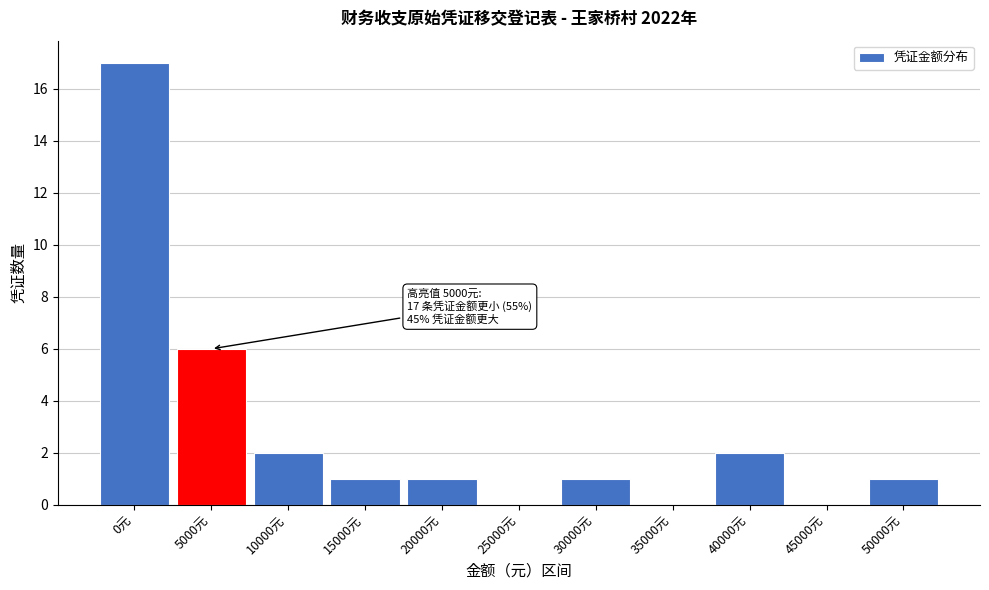

Reading left to right, extract all data points from this chart.

0元=17	5000元=6	10000元=2	15000元=1	20000元=1	25000元=0	30000元=1	35000元=0	40000元=2	45000元=0	50000元=1